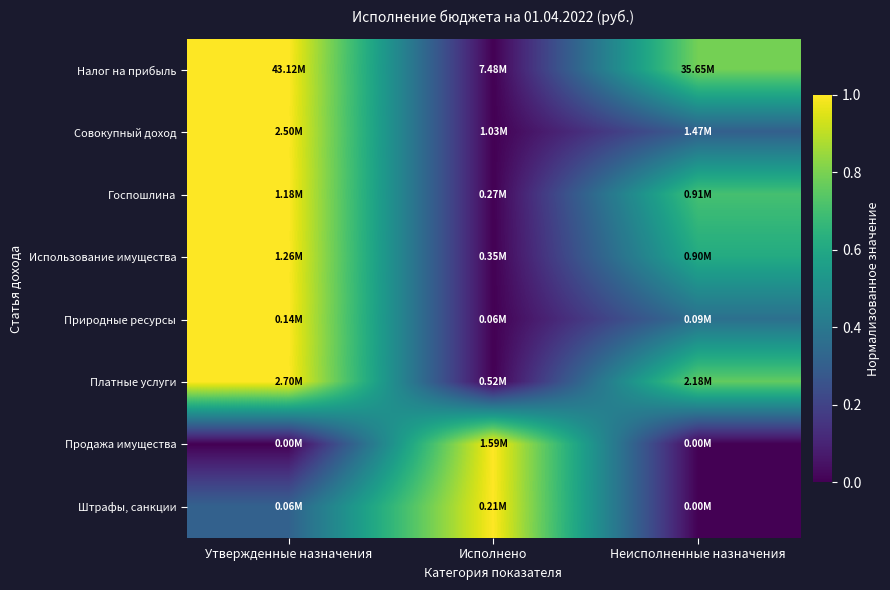

At which category does the chart reach its minimum across all series?

Исполнено